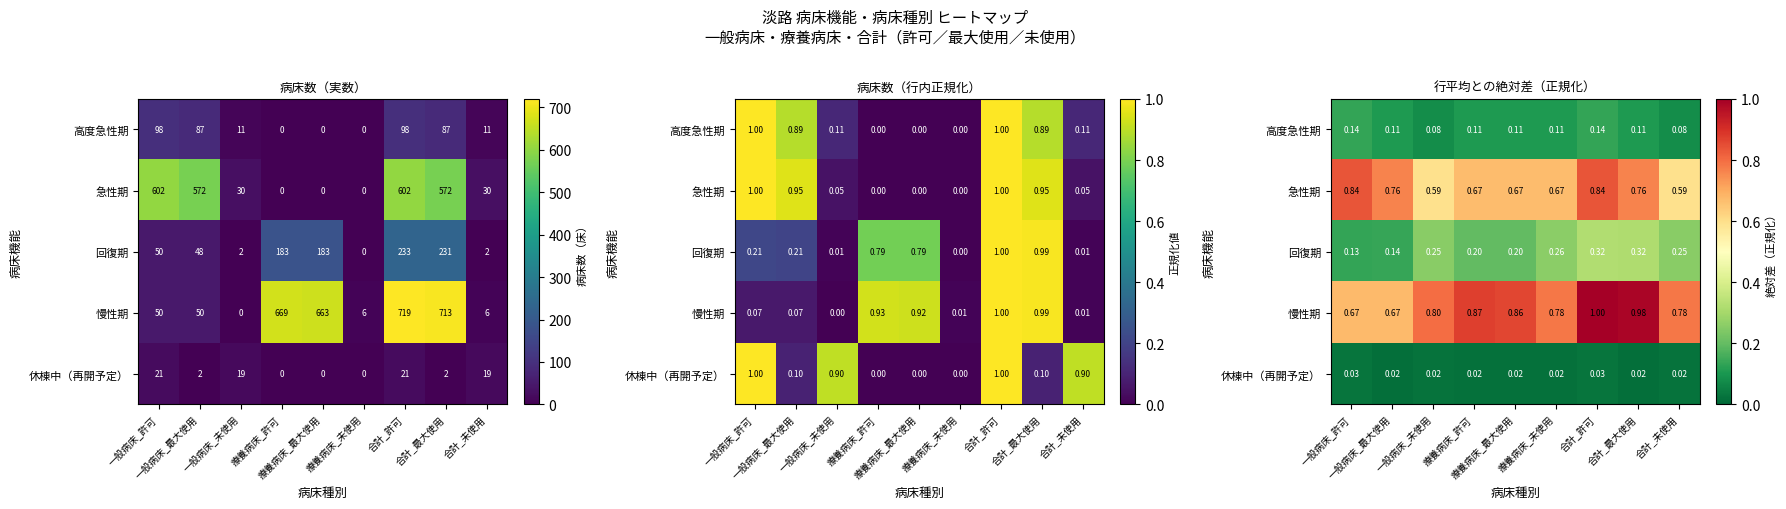

Which has a higher value, 一般病床_未使用 or 合計_許可?

合計_許可